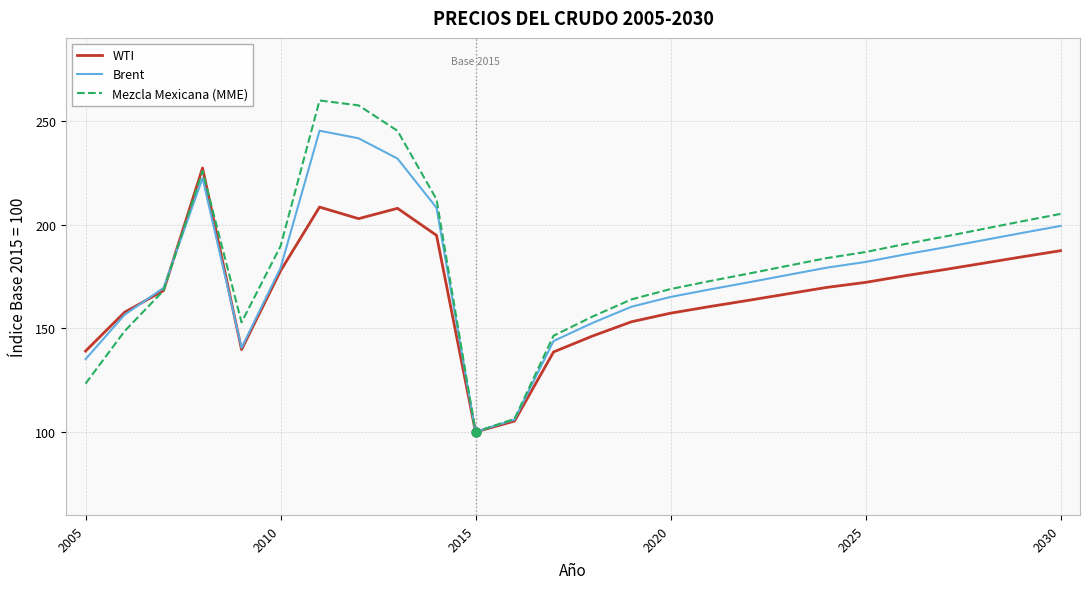

Which series has the largest range (max minus min)?

Mezcla Mexicana (MME)